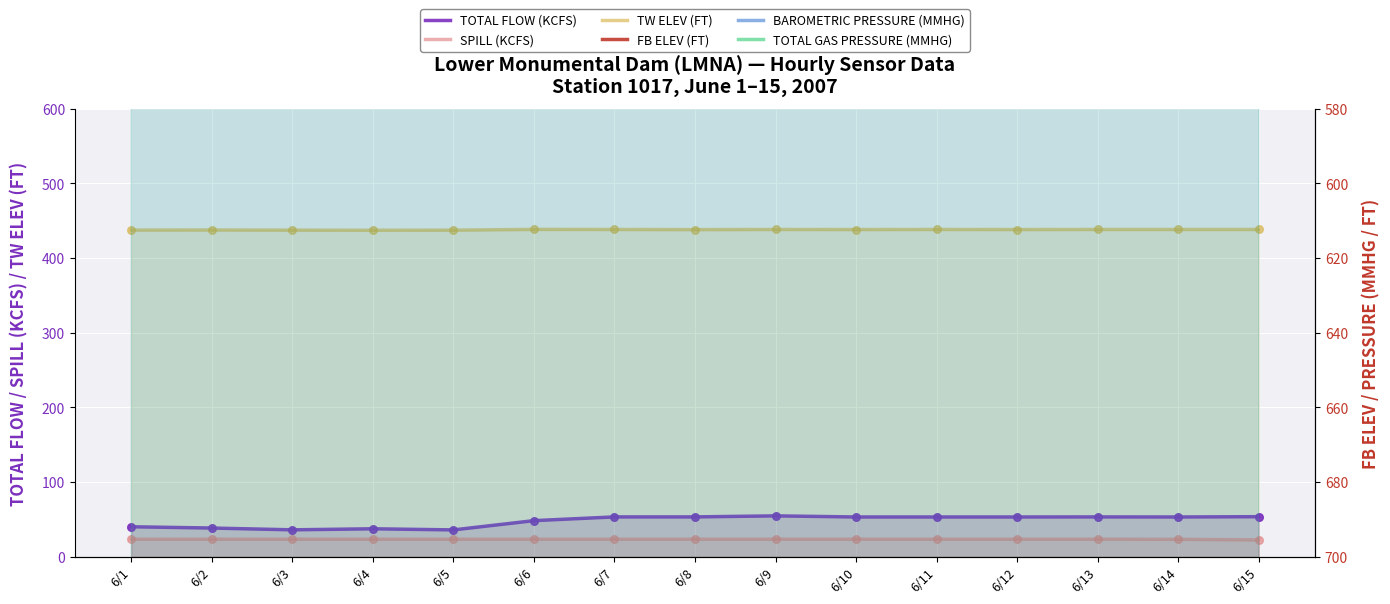

What is the total value across all series at 6/1?

2622.3